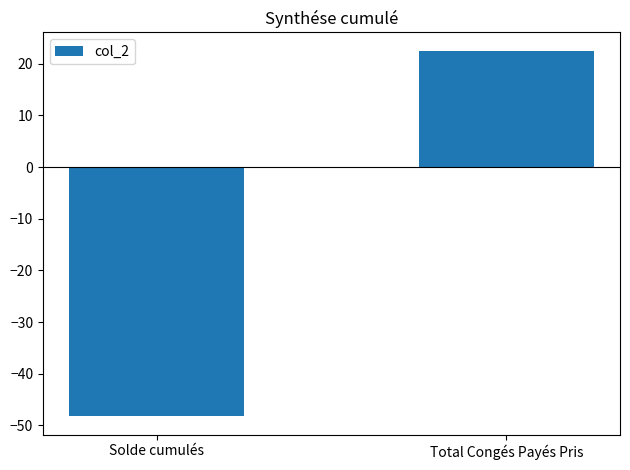

What is the label of the 1st bar from the right?

Total Congés Payés Pris